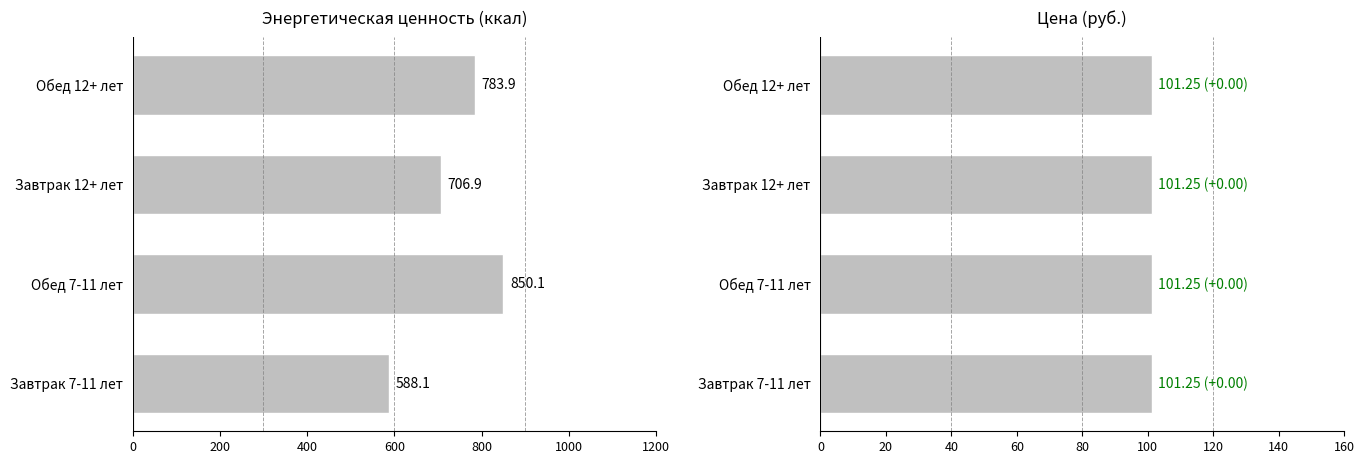

What is the minimum value for Энерг. ценность, ккал?

588.1